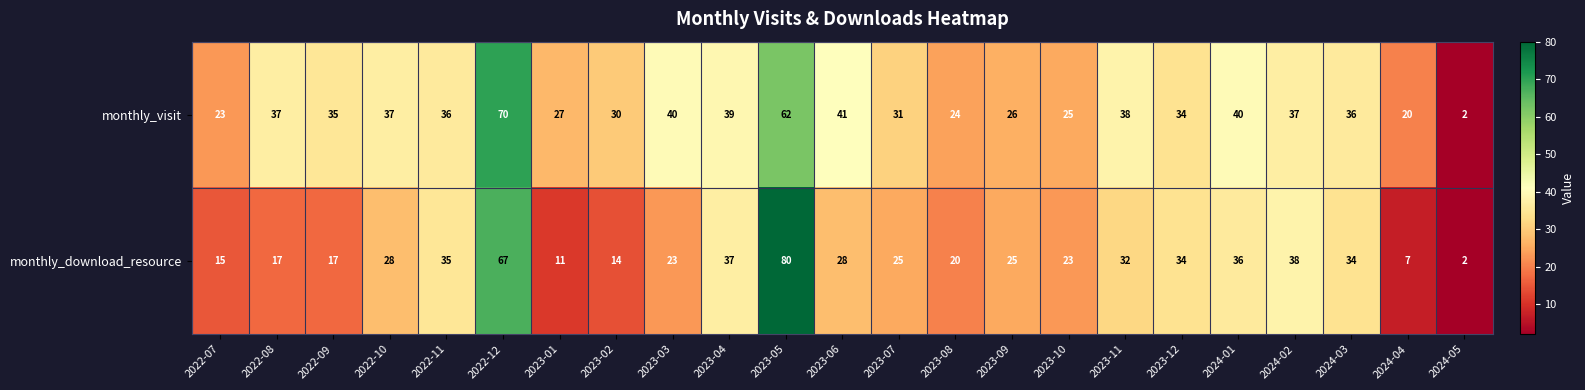

Which label corresponds to the largest value in the chart?

2023-05